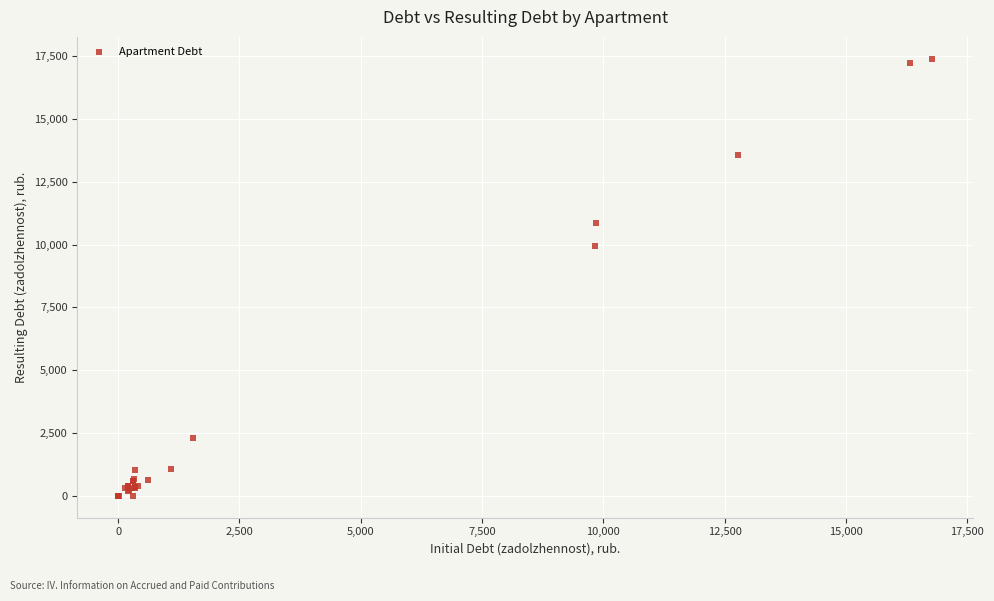

What Y value in the scatter plot is closest to 8697?

9938.1